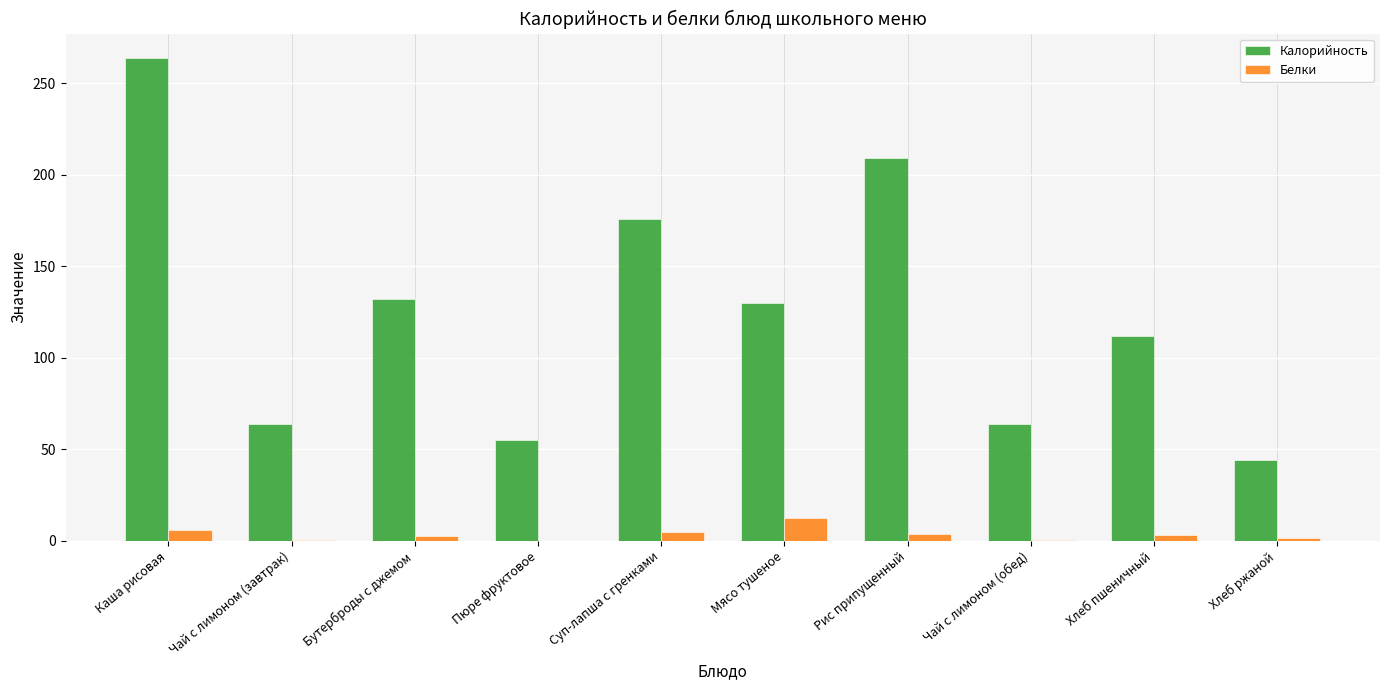

How many data points in Белки are above 3?

5